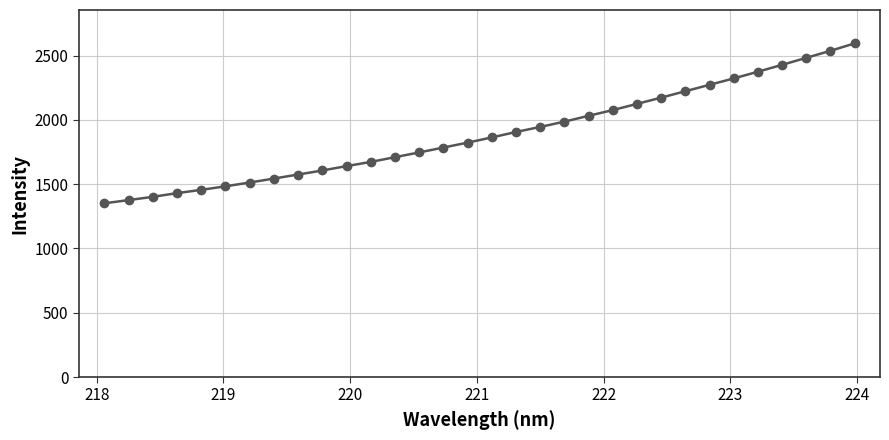

What is the difference between the maximum and minimum values?

1243.6